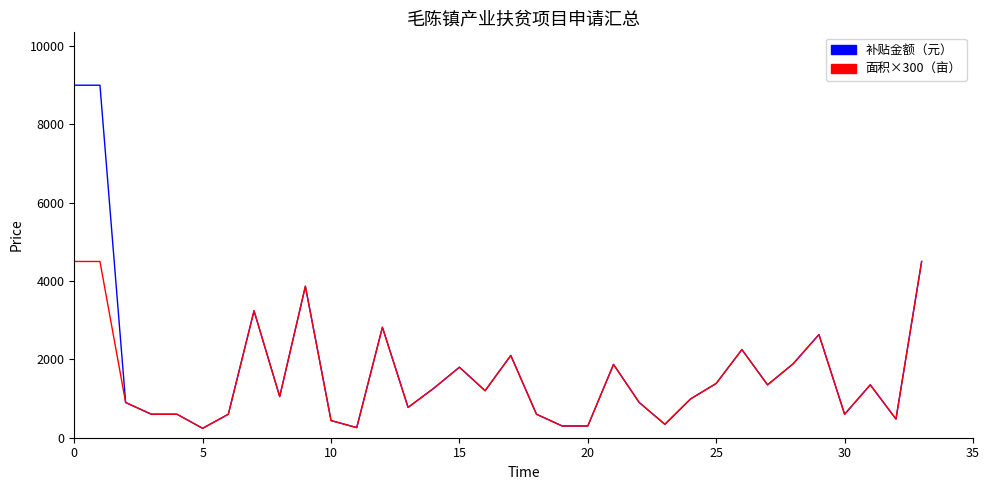

Rank the series by their maximum value, from lowest to highest.

面积×300（亩）, 补贴金额（元）